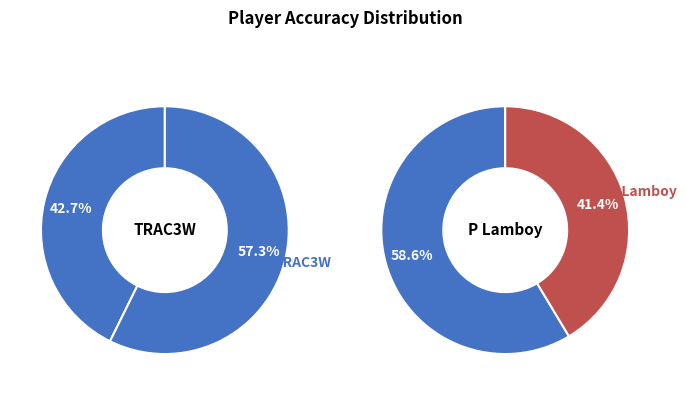

To the nearest percent, what is the combined percentage of P Lamboy and TRAC3W?

100%